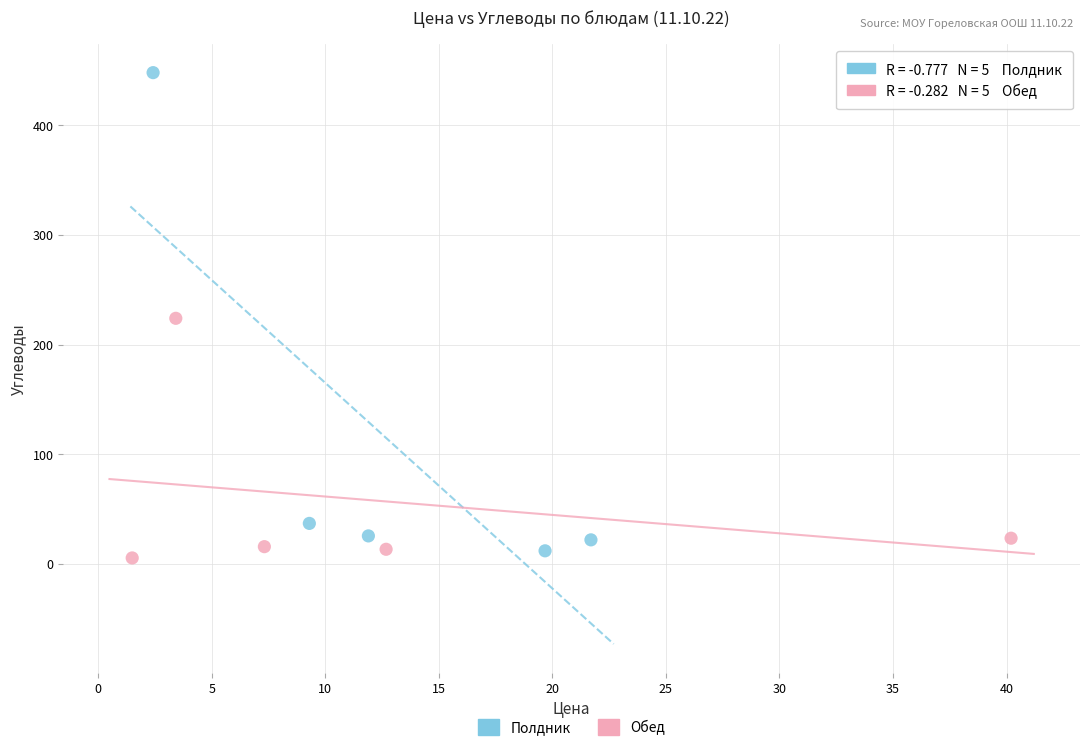

Which series contains the highest Y value?

Полдник